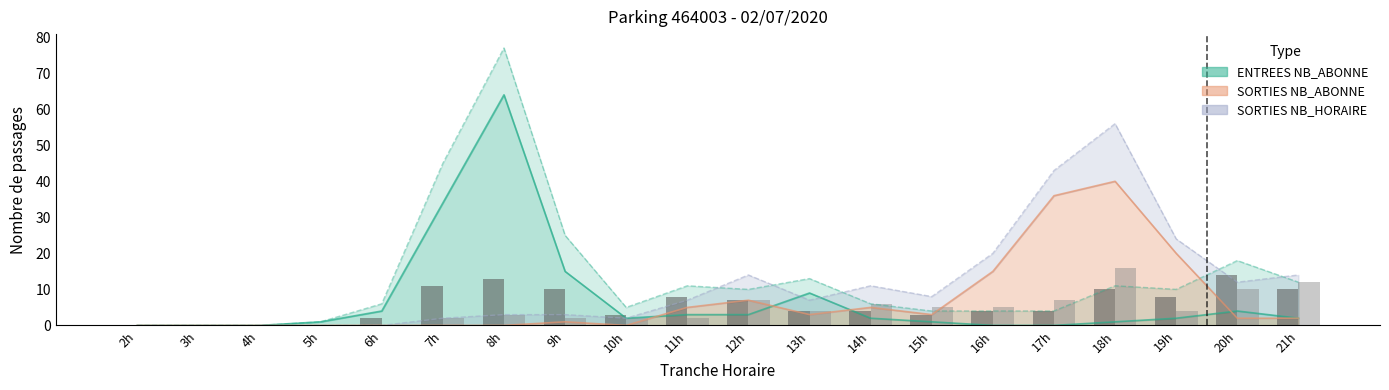

The value of ENTREES NB_HORAIRE (bar) at 20h is 9. True or false?

False